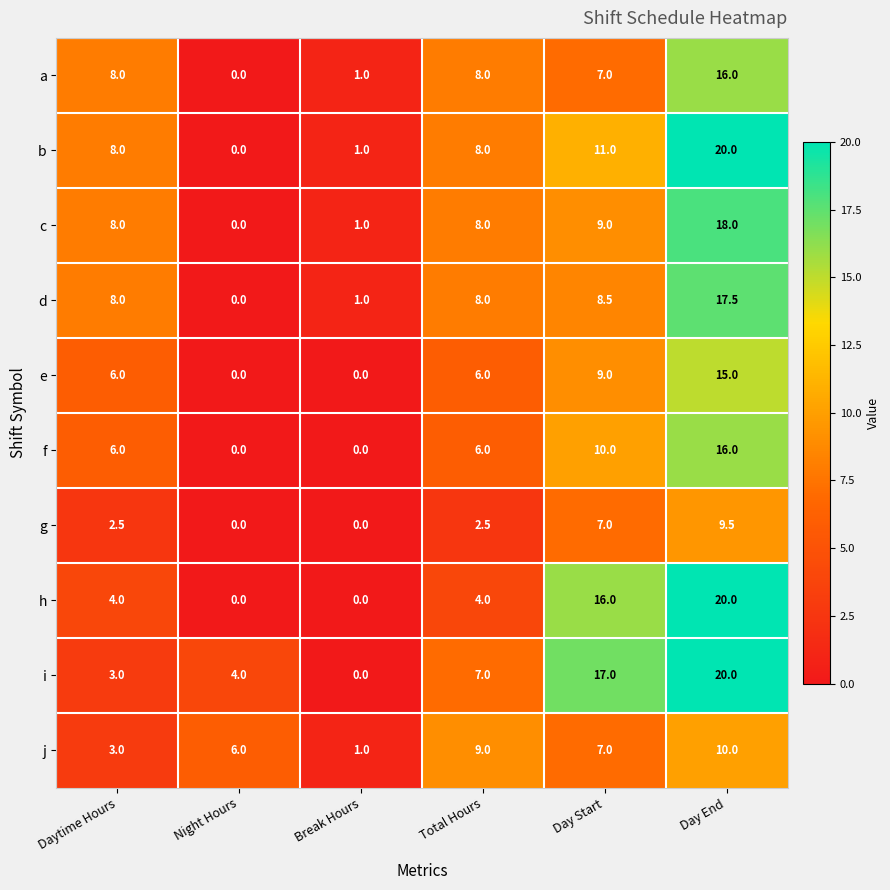

What is the spread (max minus min) of values at Day End?

10.5